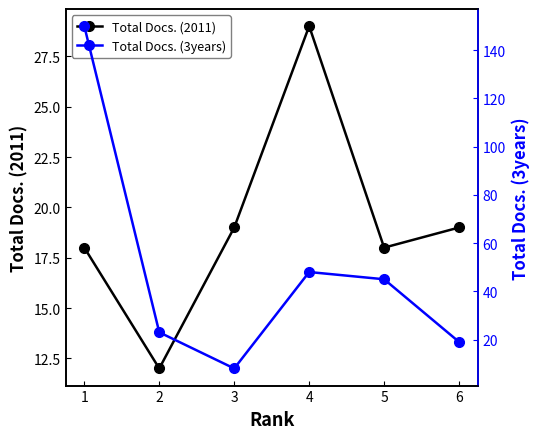

Where is Total Docs. (2011) nearest to the value 20?

3